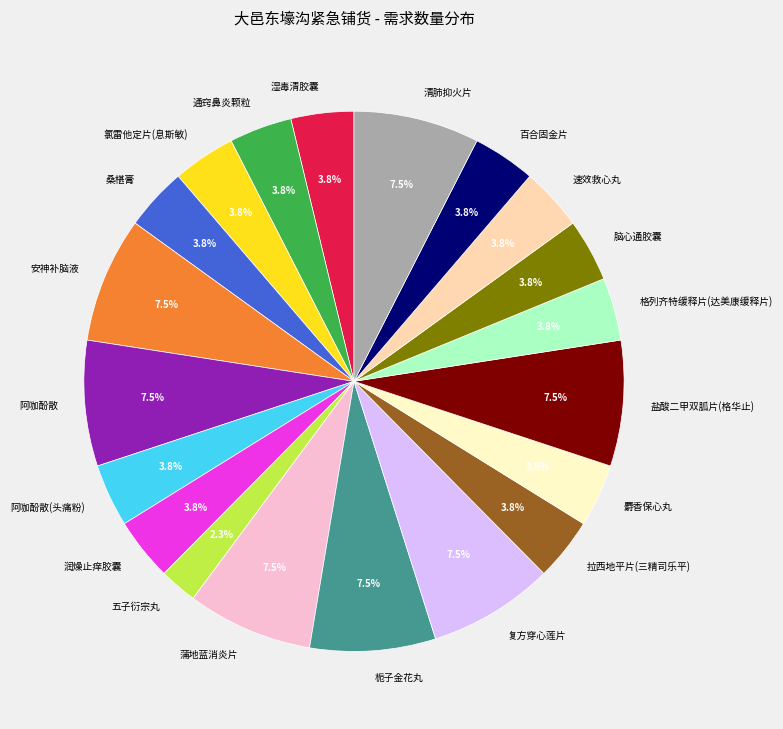

What is the smallest slice in the pie chart?

五子衍宗丸